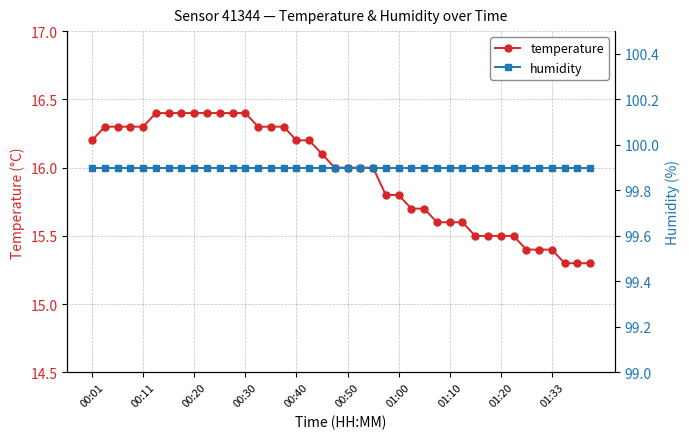

What is the average value of the humidity series?

99.9